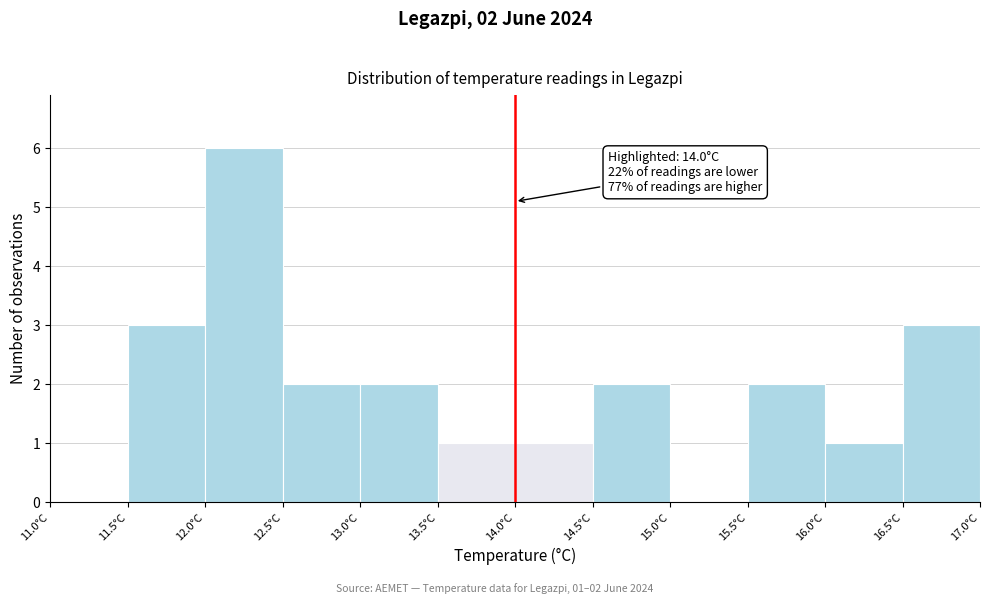

Over which range of the x-axis is the bar tallest?

12.0 to 12.5